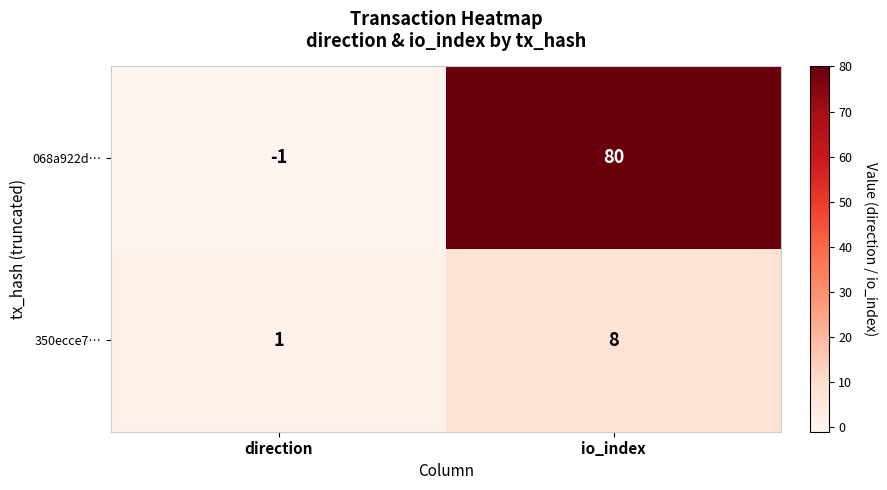

Which category has the highest value across all series?

io_index